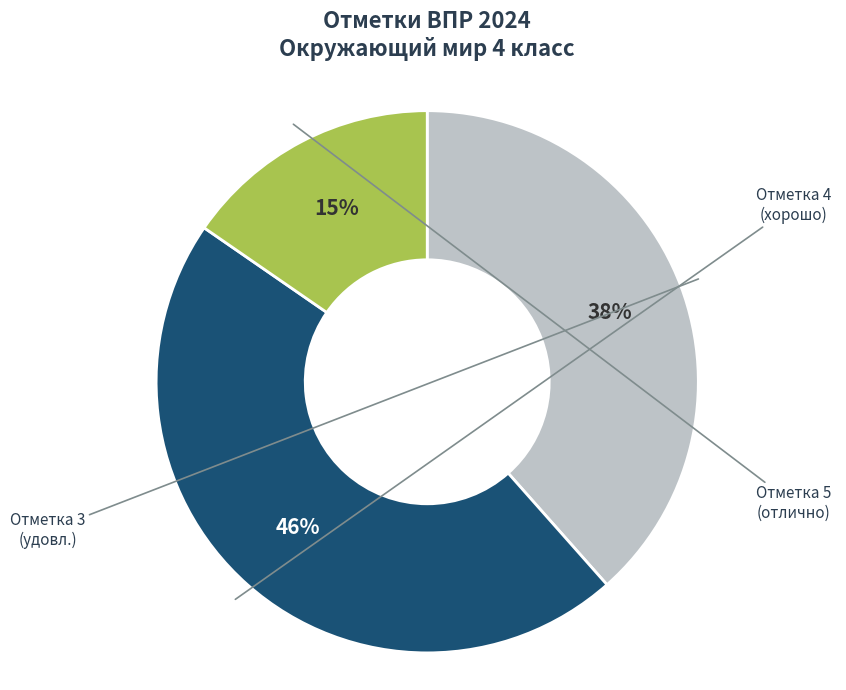

Which slice is the largest?

3